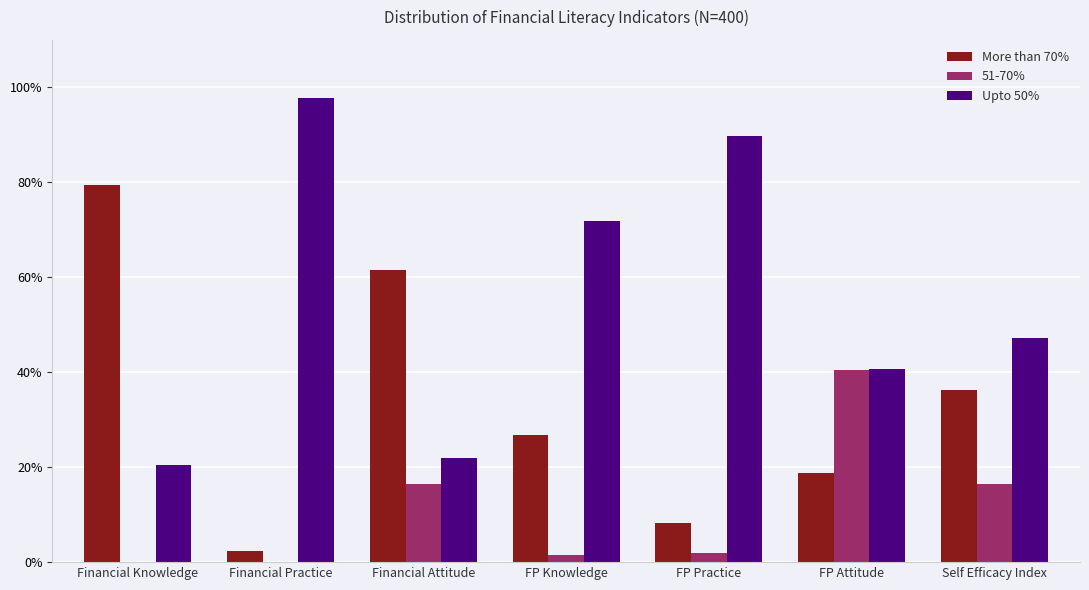

Which series has the largest range (max minus min)?

More than 70%